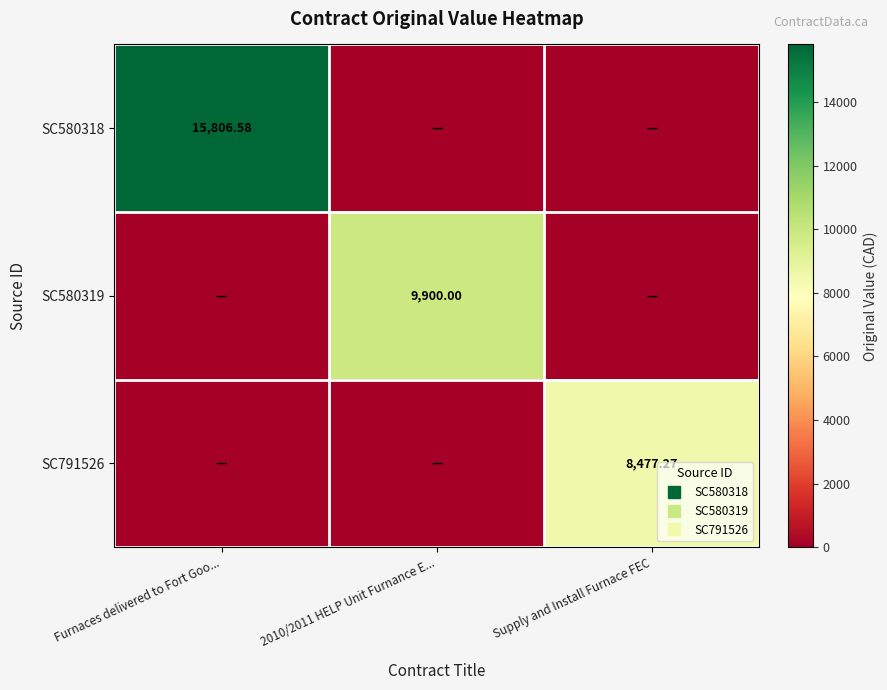

Which series has the largest total across all categories?

SC580318